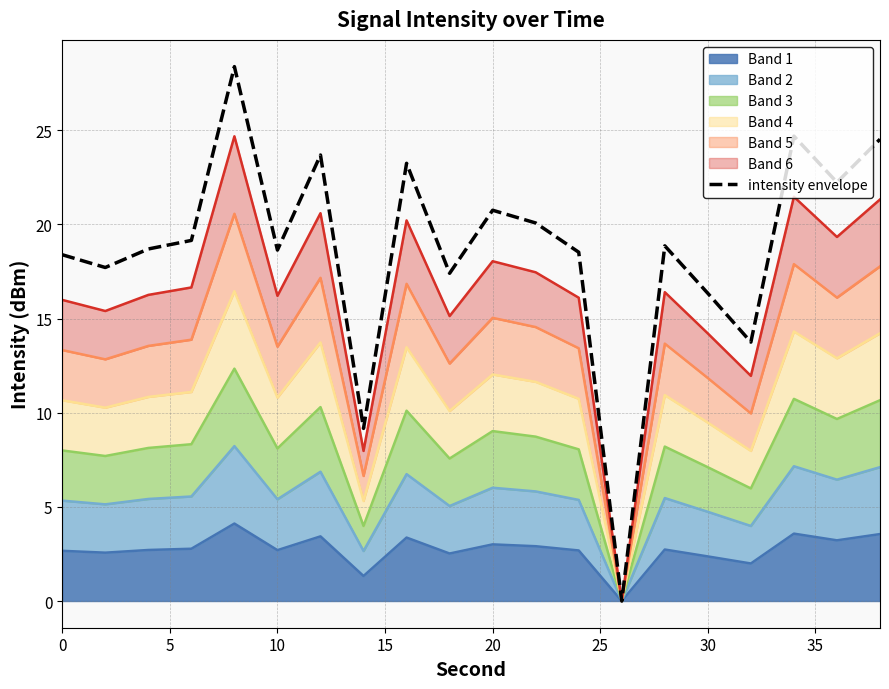

Does the chart have visible grid lines?

Yes